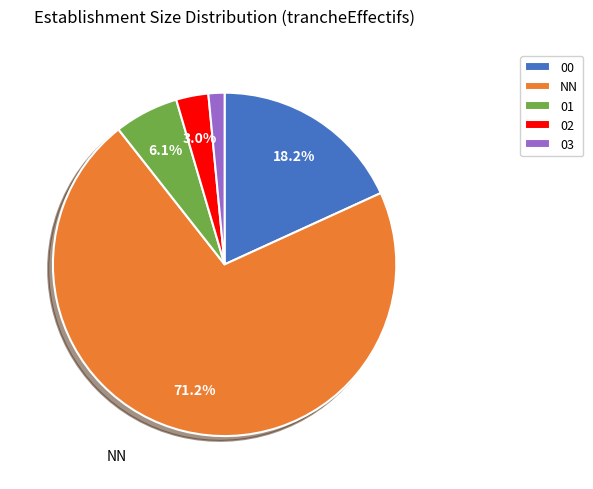

Rank the categories by value from lowest to highest.

03, 02, 01, 00, NN